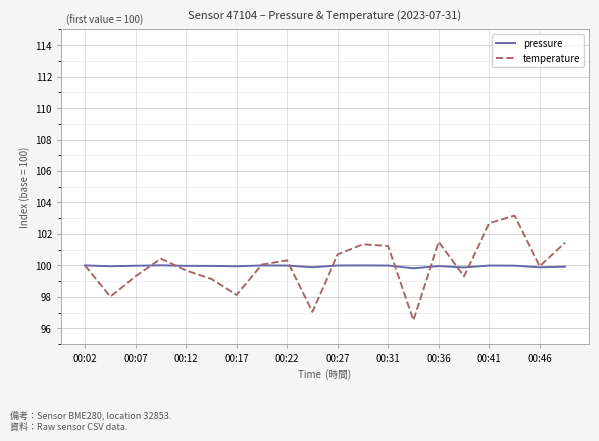

What is the sum of all pressure values?

1999.1